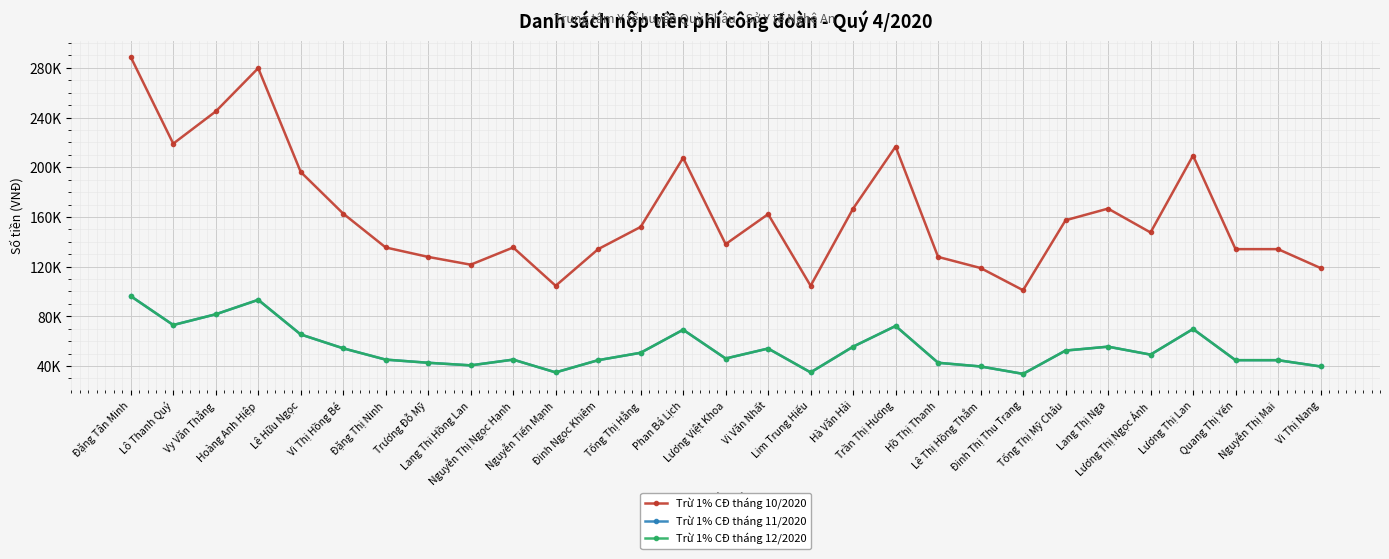

Is this an area chart (filled region under the line)?

No